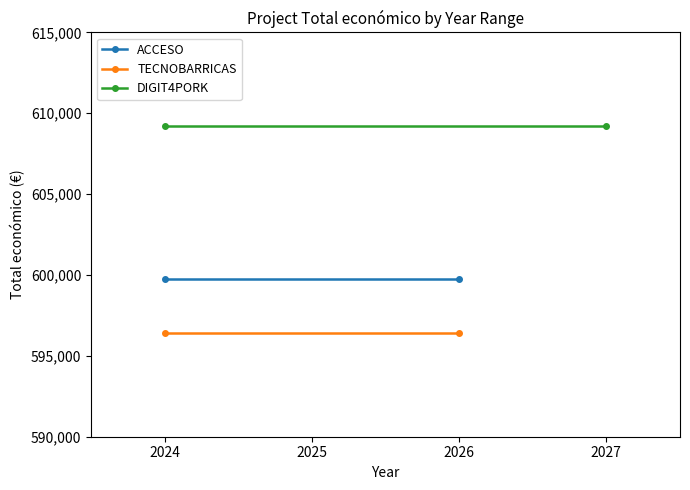

What is the minimum value shown in the chart?

596384